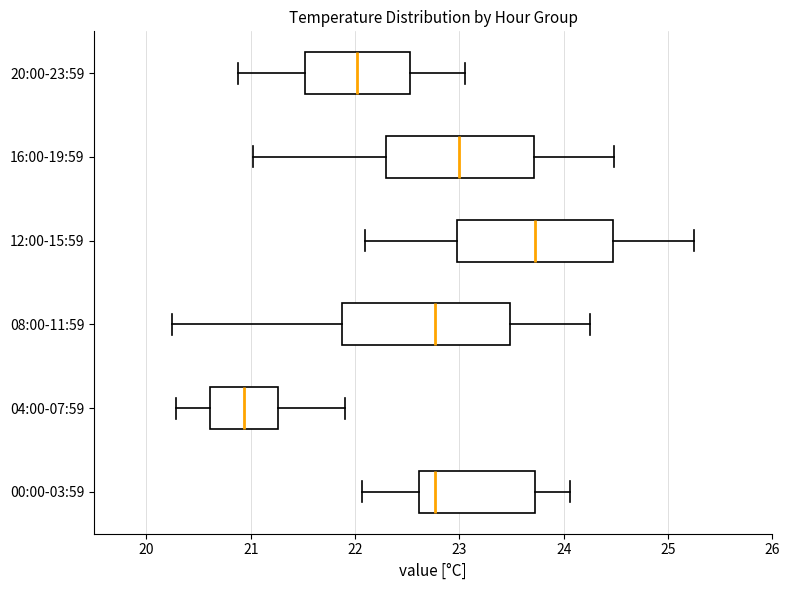

Reading bottom to top, transcribe this box plot: for each box, give where its median line is, the range the box spans, and where its two whiskers end, as read against the x-axis. The values are not printed on the chart, so give them approximately, as read against the axis.

00:00-03:59: median 22.8, box 22.6 to 23.7, whiskers 22.1 to 24.1
04:00-07:59: median 20.9, box 20.6 to 21.3, whiskers 20.3 to 21.9
08:00-11:59: median 22.8, box 21.9 to 23.5, whiskers 20.3 to 24.3
12:00-15:59: median 23.7, box 23.0 to 24.5, whiskers 22.1 to 25.3
16:00-19:59: median 23.0, box 22.3 to 23.7, whiskers 21.0 to 24.5
20:00-23:59: median 22.0, box 21.5 to 22.5, whiskers 20.9 to 23.1